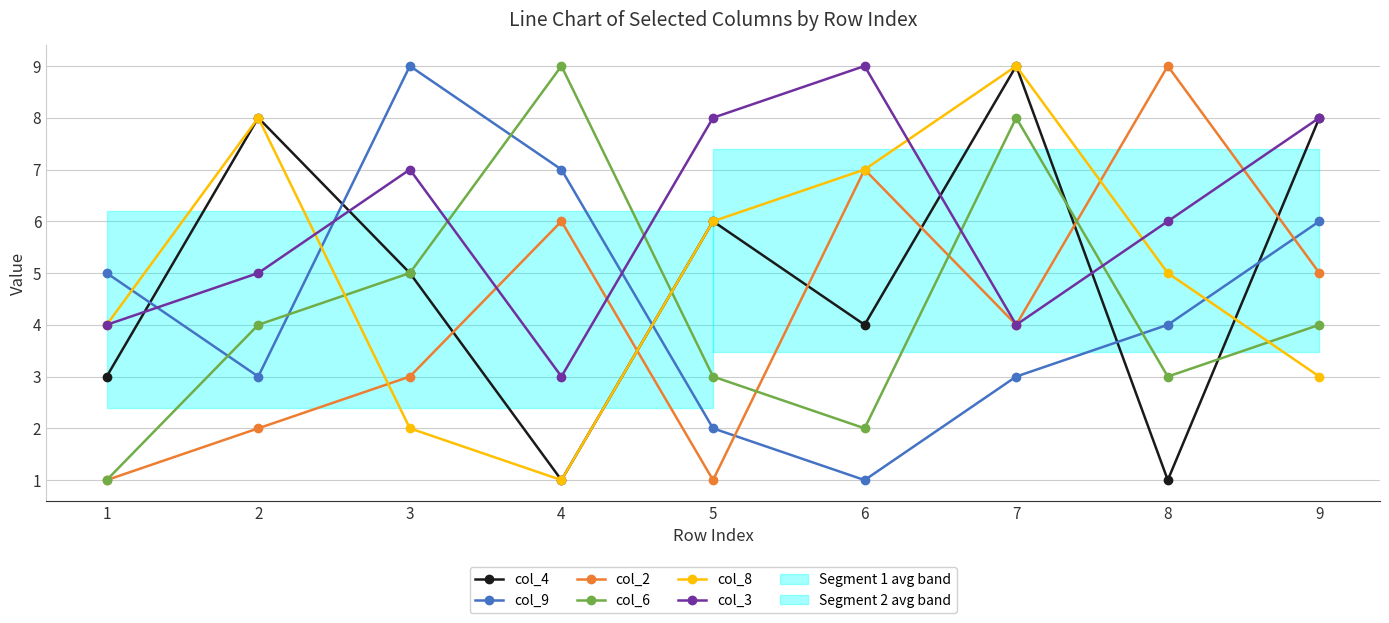

Reading left to right, extract all data points from this chart.

col_4: 1=3	2=8	3=5	4=1	5=6	6=4	7=9	8=1	9=8
col_9: 1=5	2=3	3=9	4=7	5=2	6=1	7=3	8=4	9=6
col_2: 1=1	2=2	3=3	4=6	5=1	6=7	7=4	8=9	9=5
col_6: 1=1	2=4	3=5	4=9	5=3	6=2	7=8	8=3	9=4
col_8: 1=4	2=8	3=2	4=1	5=6	6=7	7=9	8=5	9=3
col_3: 1=4	2=5	3=7	4=3	5=8	6=9	7=4	8=6	9=8